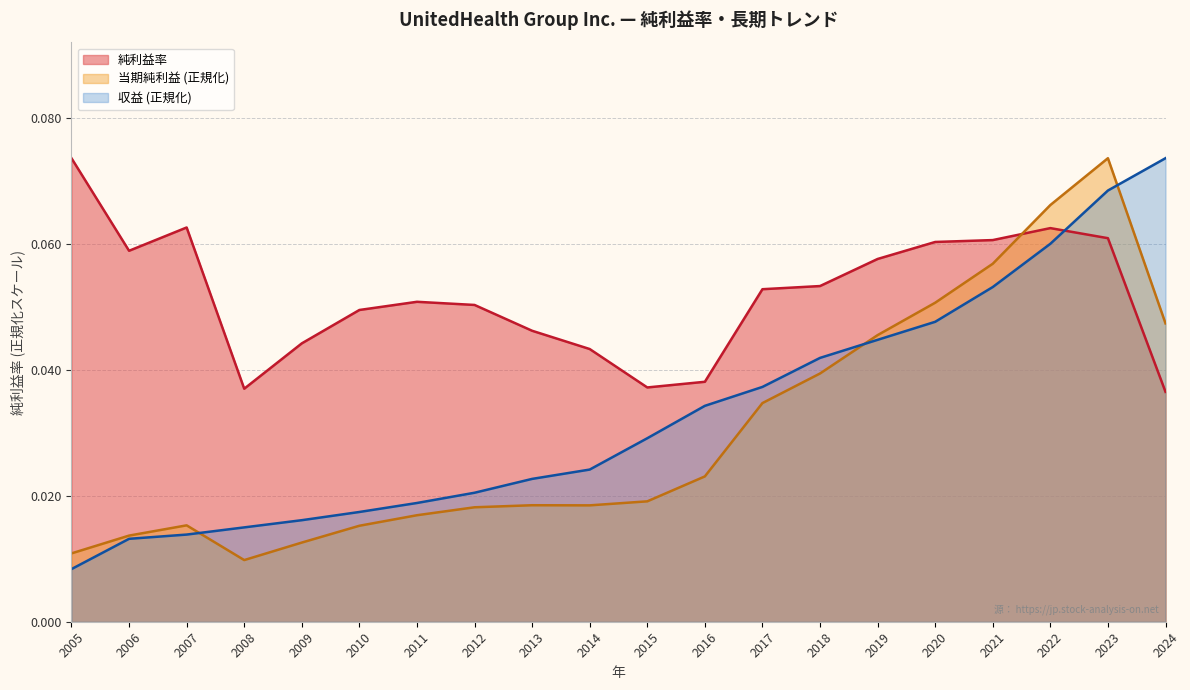

Which series ends up on top after the final intersection of 純利益率 and 収益 (正規化)?

収益 (正規化)